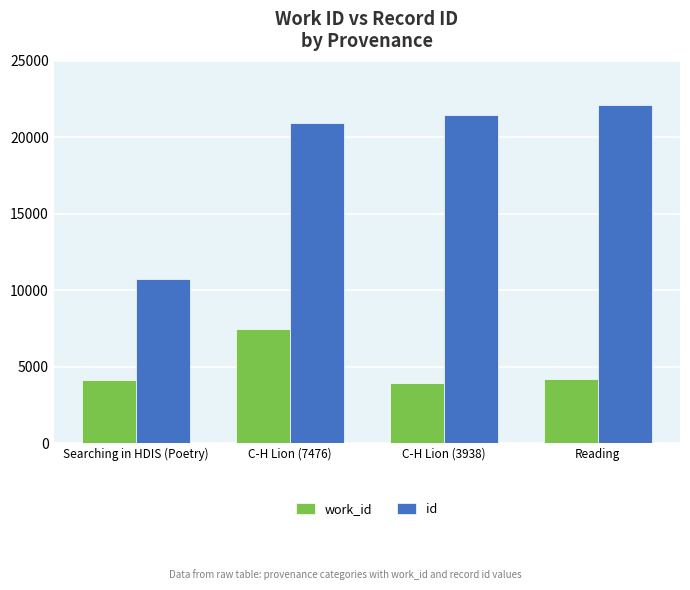

Is it true that id equals 10719 at Searching in HDIS (Poetry)?

True